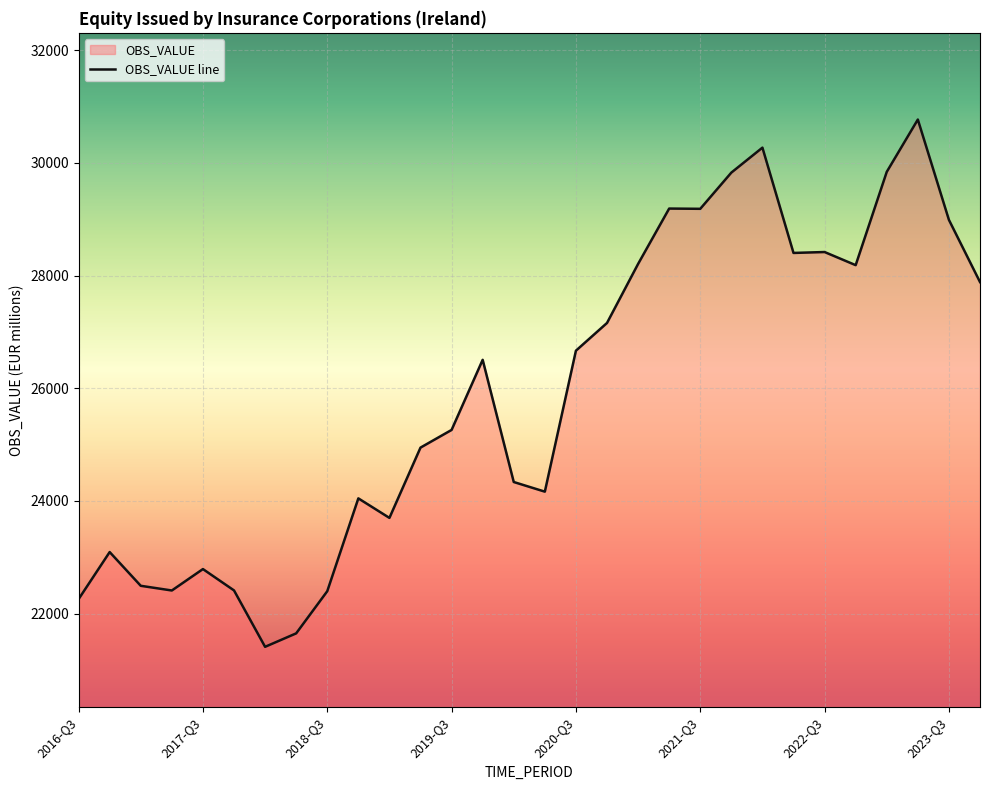

How many lines are shown in the chart?

1